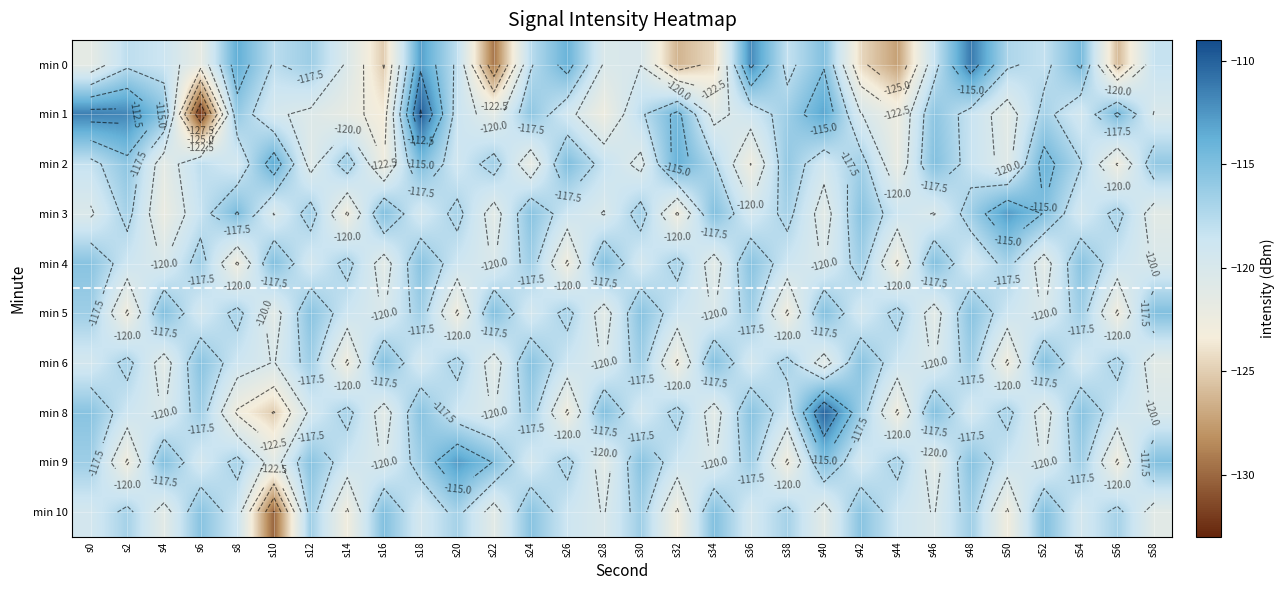

List the labels in order of min 5 value, smallest first.

s2, s20, s38, s56, s10, s28, s46, s16, s34, s52, s6, s24, s42, s14, s32, s50, s8, s26, s44, s0, s18, s36, s54, s12, s30, s48, s4, s22, s40, s58